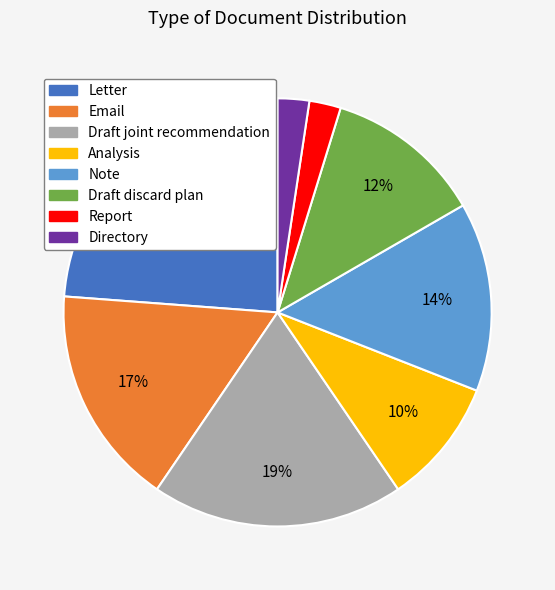

True or false: Report accounts for 2% of the total.

True